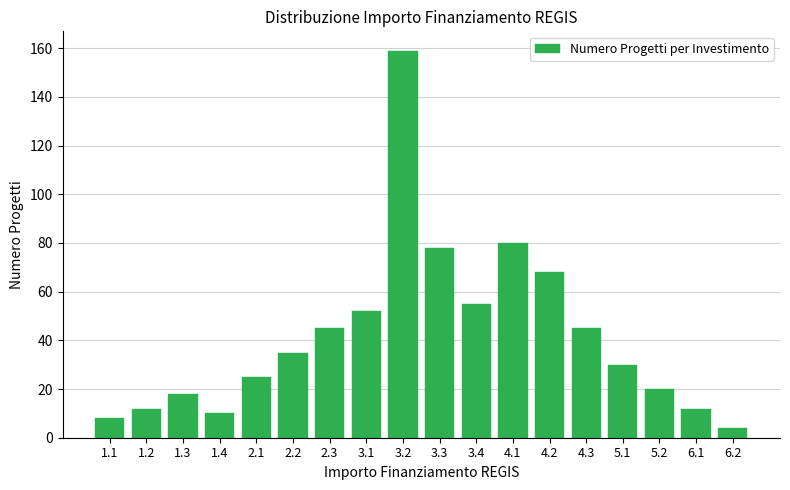

Reading left to right, what are all the values shown in this chart?

1.1=8	1.2=12	1.3=18	1.4=10	2.1=25	2.2=35	2.3=45	3.1=52	3.2=159	3.3=78	3.4=55	4.1=80	4.2=68	4.3=45	5.1=30	5.2=20	6.1=12	6.2=4